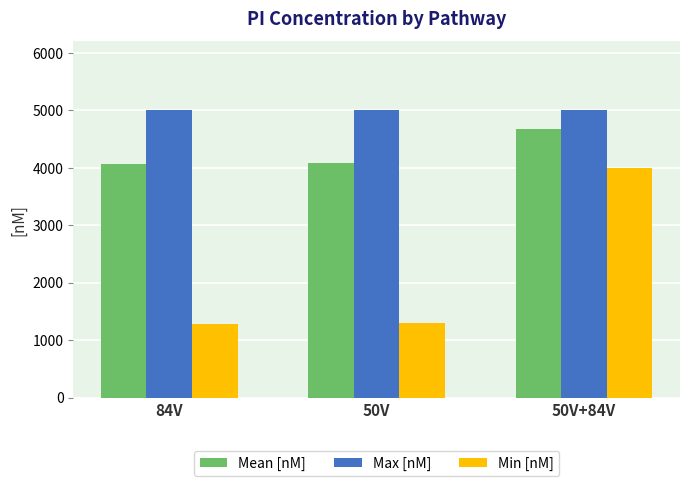

List the series in order of their peak value, lowest first.

Min [nM], Mean [nM], Max [nM]